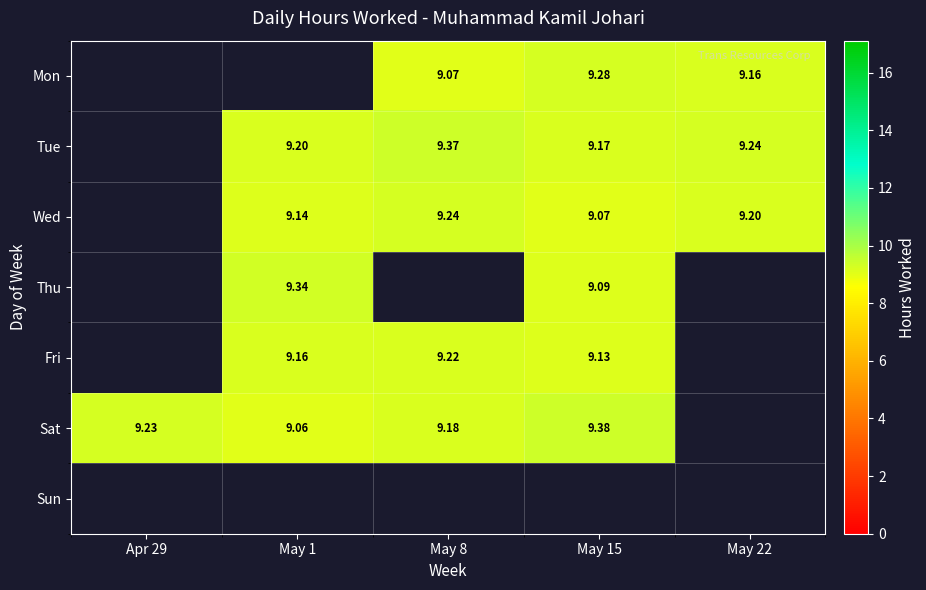

Is the value of Fri at May 1 greater than the value of Tue at May 22?

No